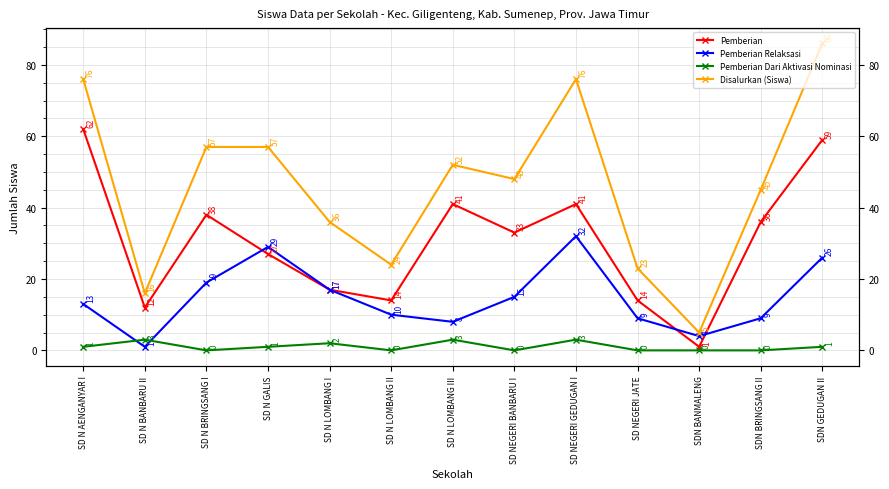

True or false: Pemberian and Pemberian Dari Aktivasi Nominasi cross at least once.

False